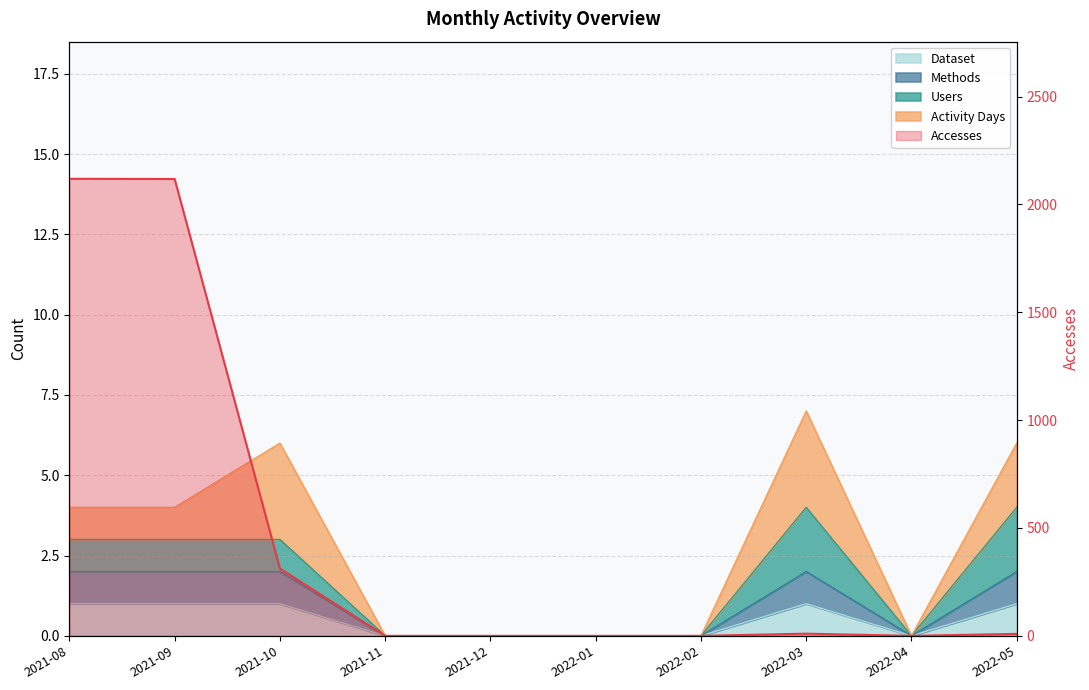

At which category does Dataset reach its first local valley?

2022-04